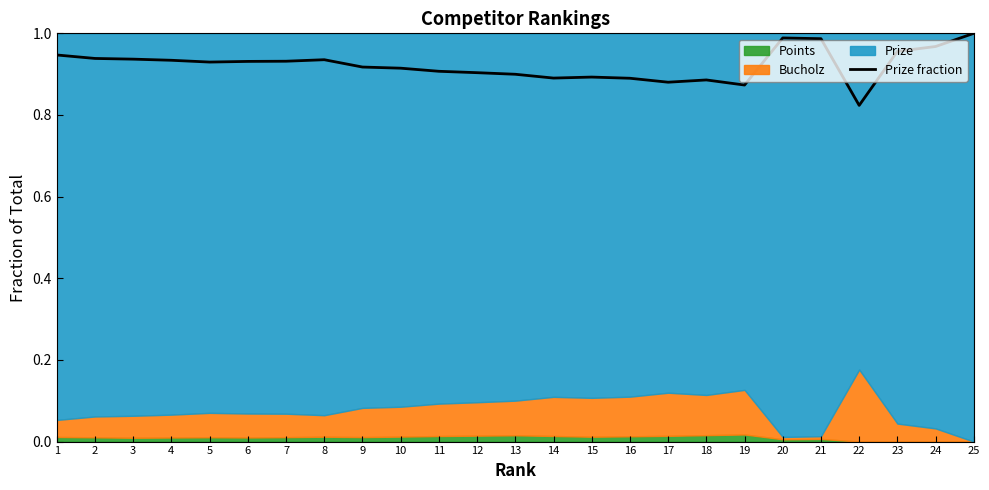

Where is the first local maximum?

8